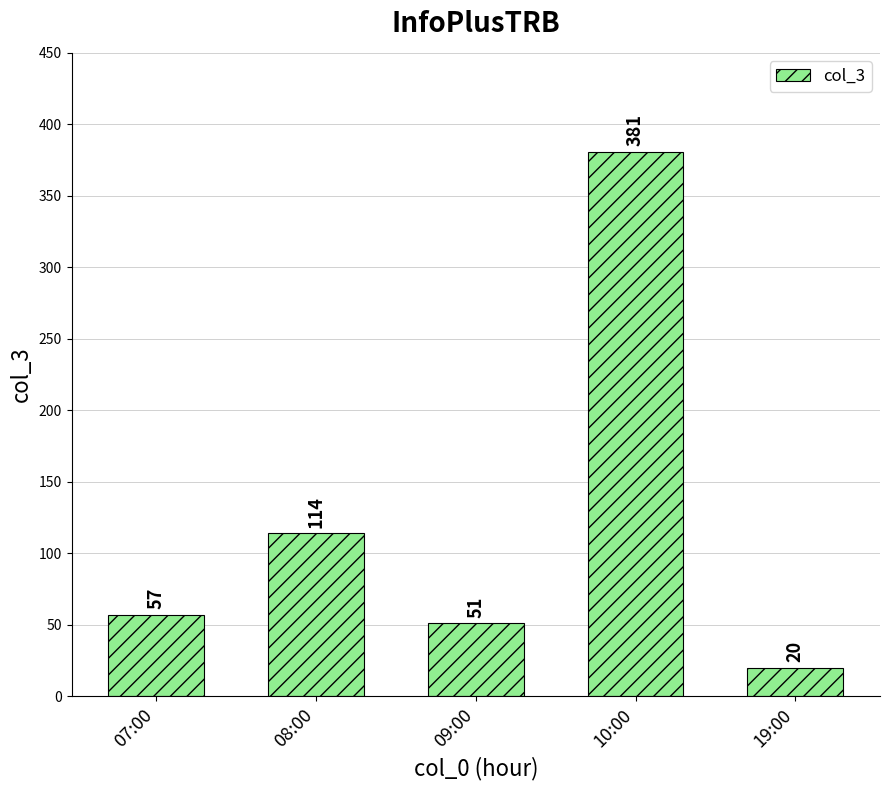

Approximately how many times larger is the value at 09:00 compared to 08:00?

0.4